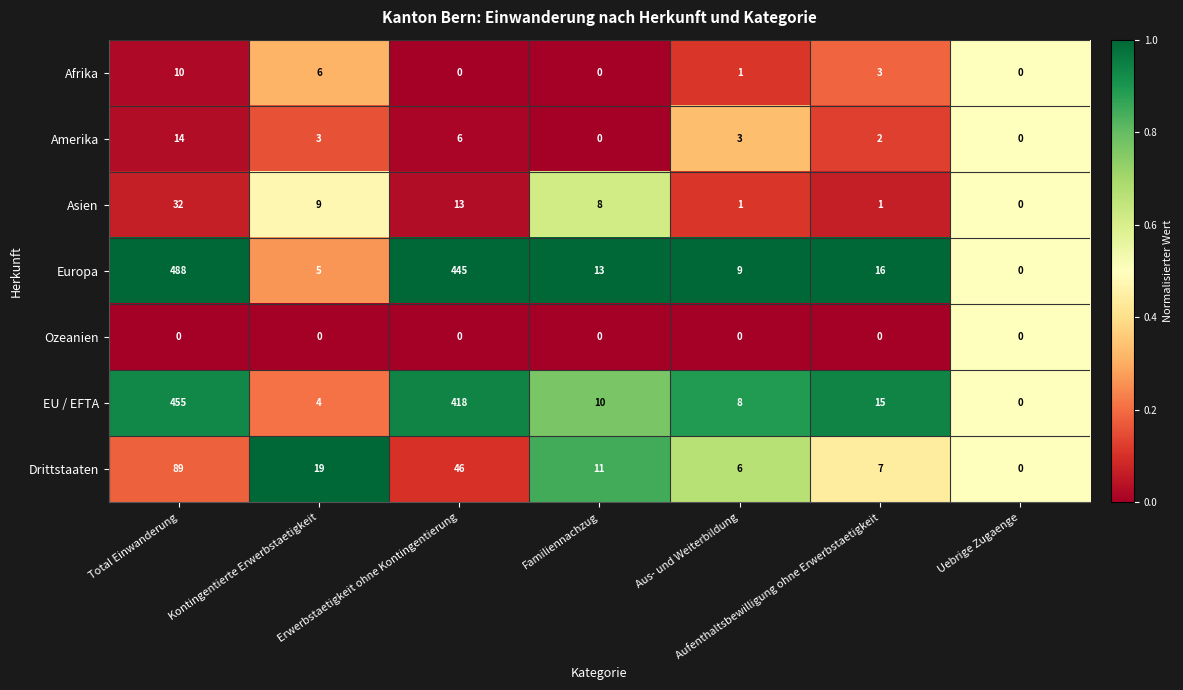

What is the sum of all Afrika values?

20